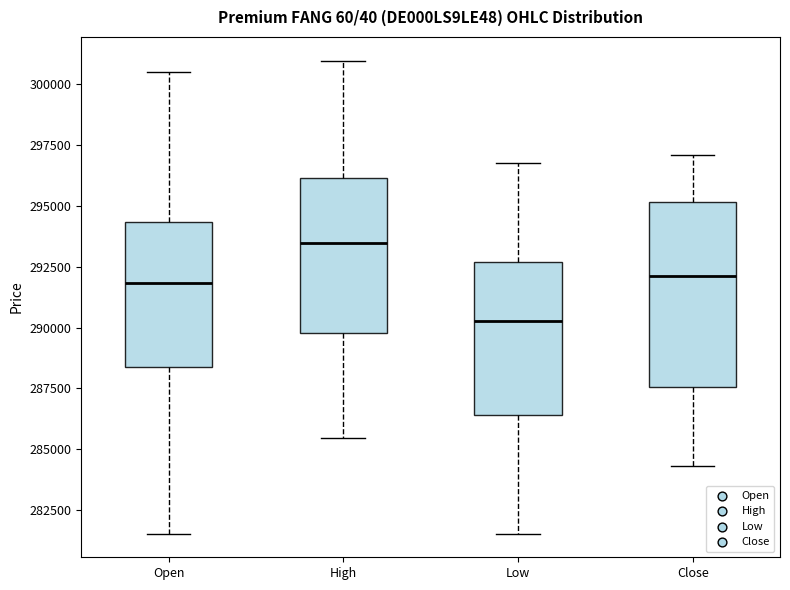

Where does the lower whisker of the box for High end on the y-axis? The values are not printed on the chart, so give them approximately, as read against the axis.

285500